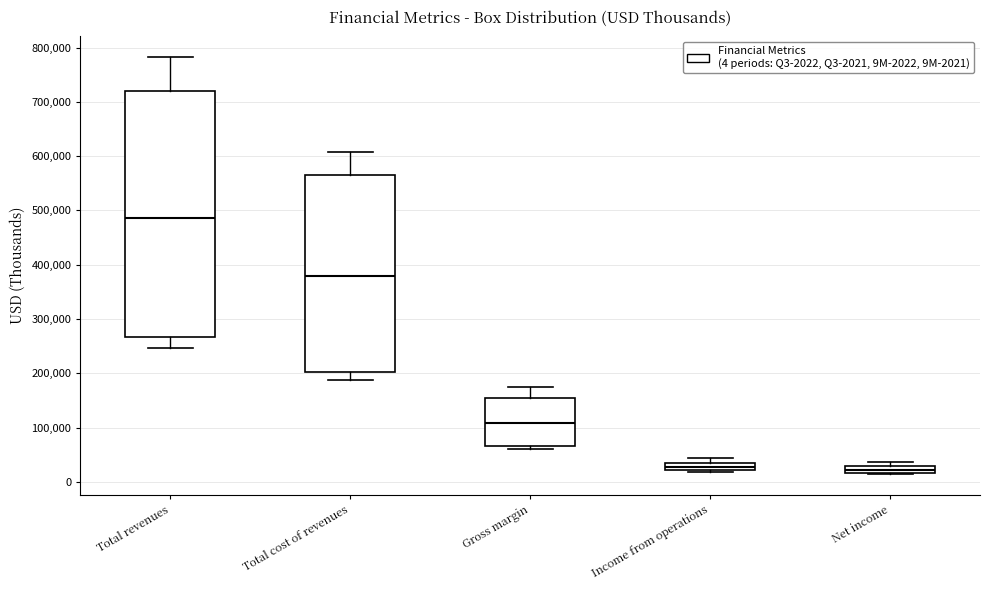

Where does the lower whisker of the box for Total cost of revenues end on the y-axis? The values are not printed on the chart, so give them approximately, as read against the axis.

190000